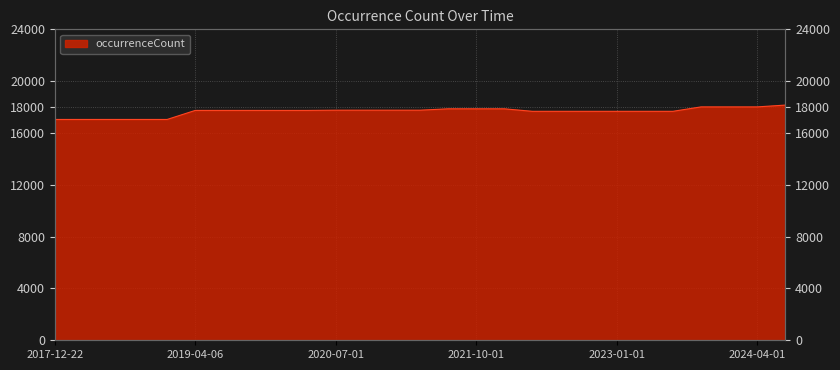

What is the average value?

17659